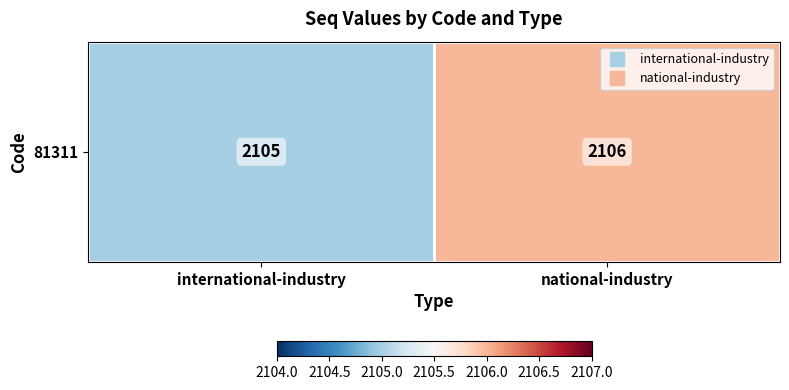

What is the difference between the maximum and minimum values?

1